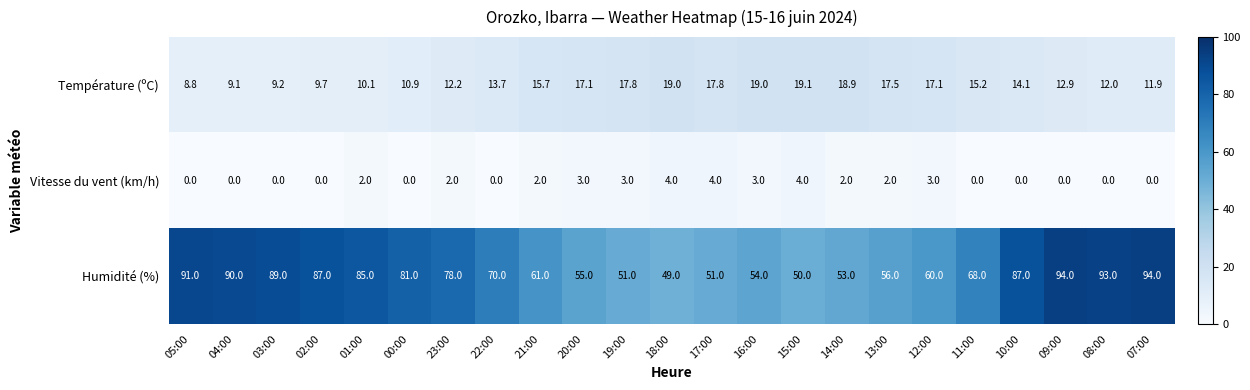

At 10:00, list the series in order from largest to smallest.

Humidité (%), Température (ºC), Vitesse du vent (km/h)